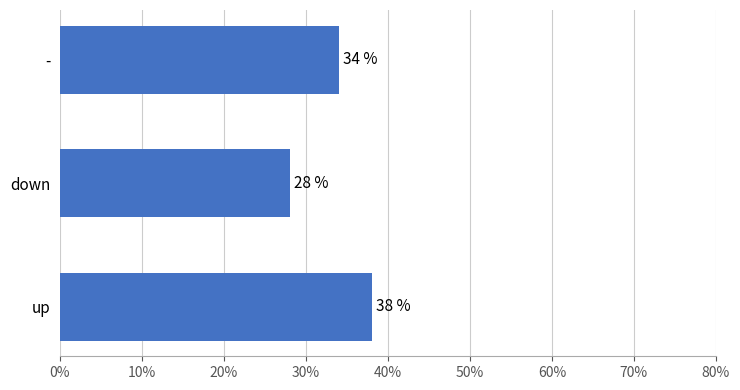

Does the chart contain stacked bars?

No